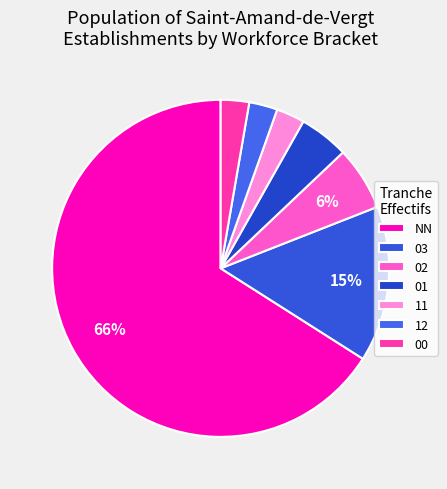

What is the smallest slice in the pie chart?

11